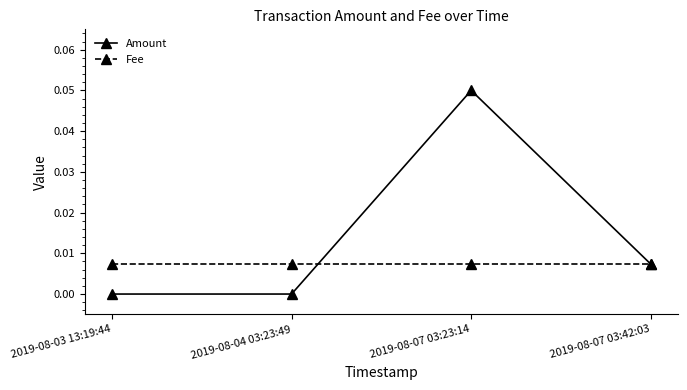

List the series in order of their peak value, lowest first.

Fee, Amount